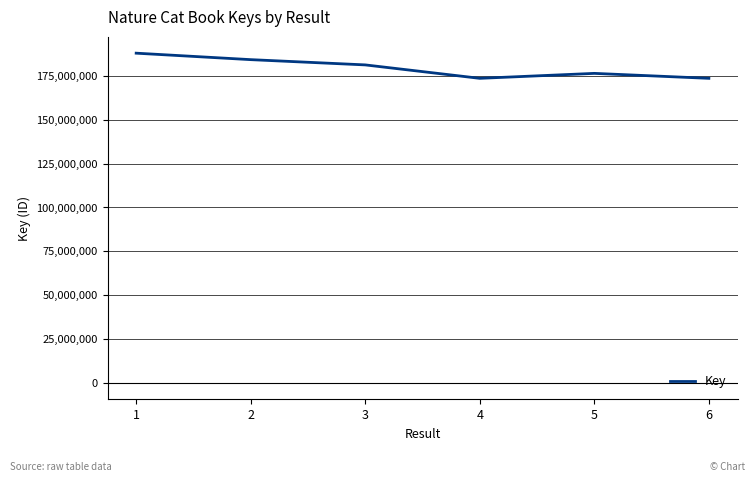

What value does the data have at 5?

176379227